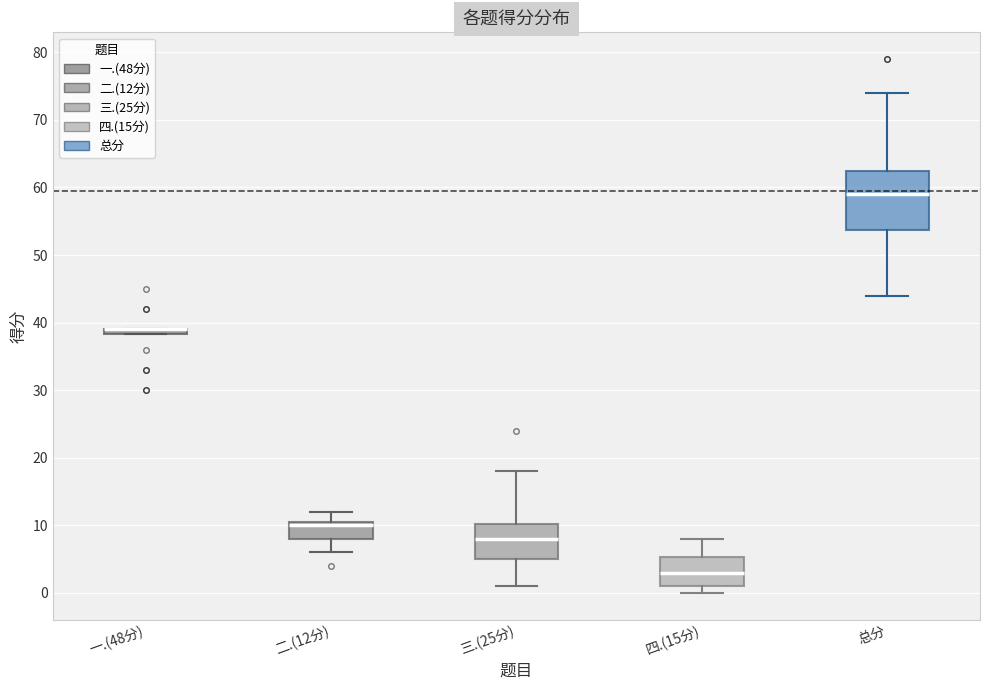

Comparing the boxes themselves (not the whiskers), which one is the tallest?

总分